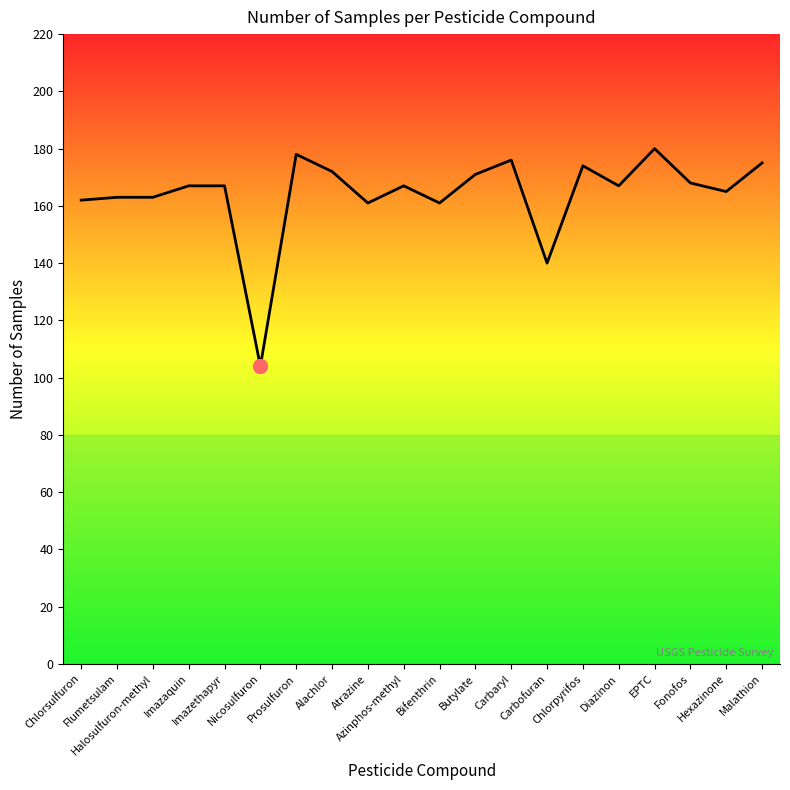

Which has a higher value, Chlorpyrifos or Flumetsulam?

Chlorpyrifos